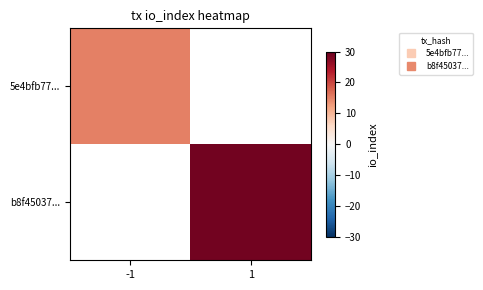

List the series in order of their overall mean, lowest first.

5e4bfb77..., b8f45037...